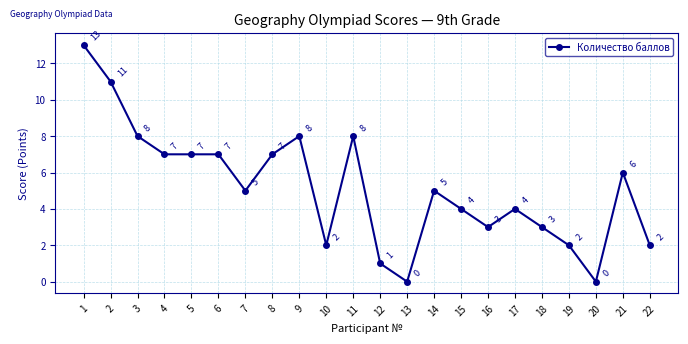

How many values are above zero?

20